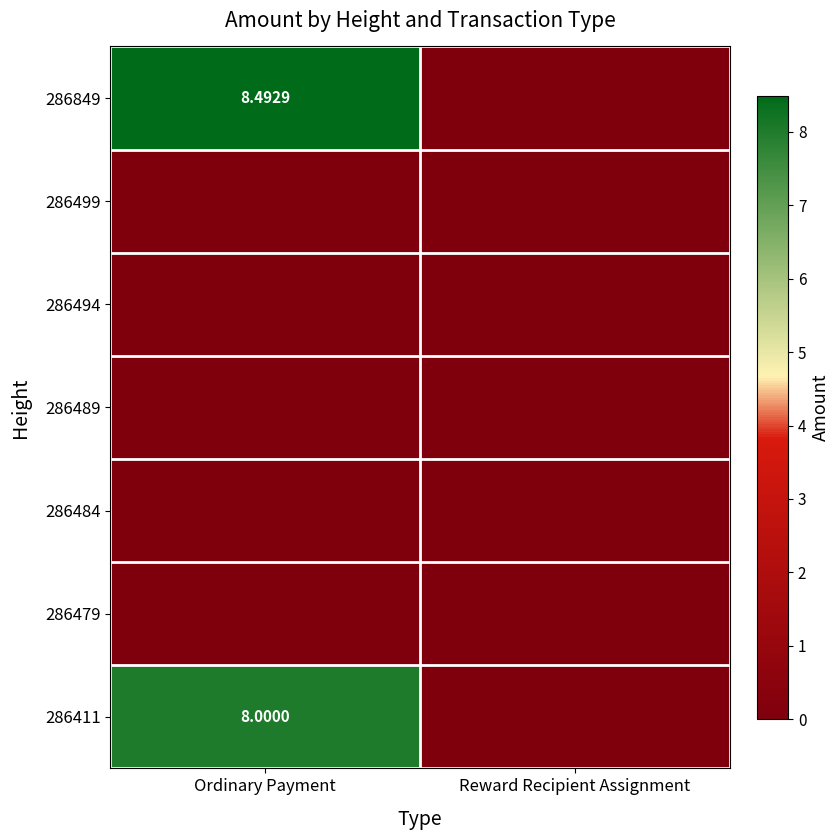

Which has a higher value, Reward Recipient Assignment or Ordinary Payment?

Ordinary Payment